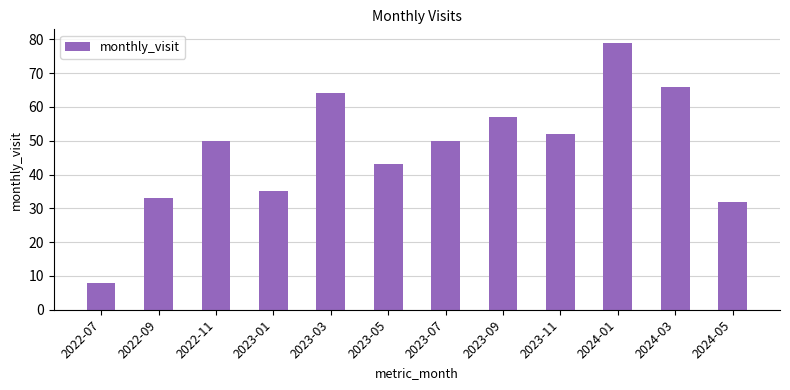

What is the change in value from 2023-05 to 2023-11?

+9